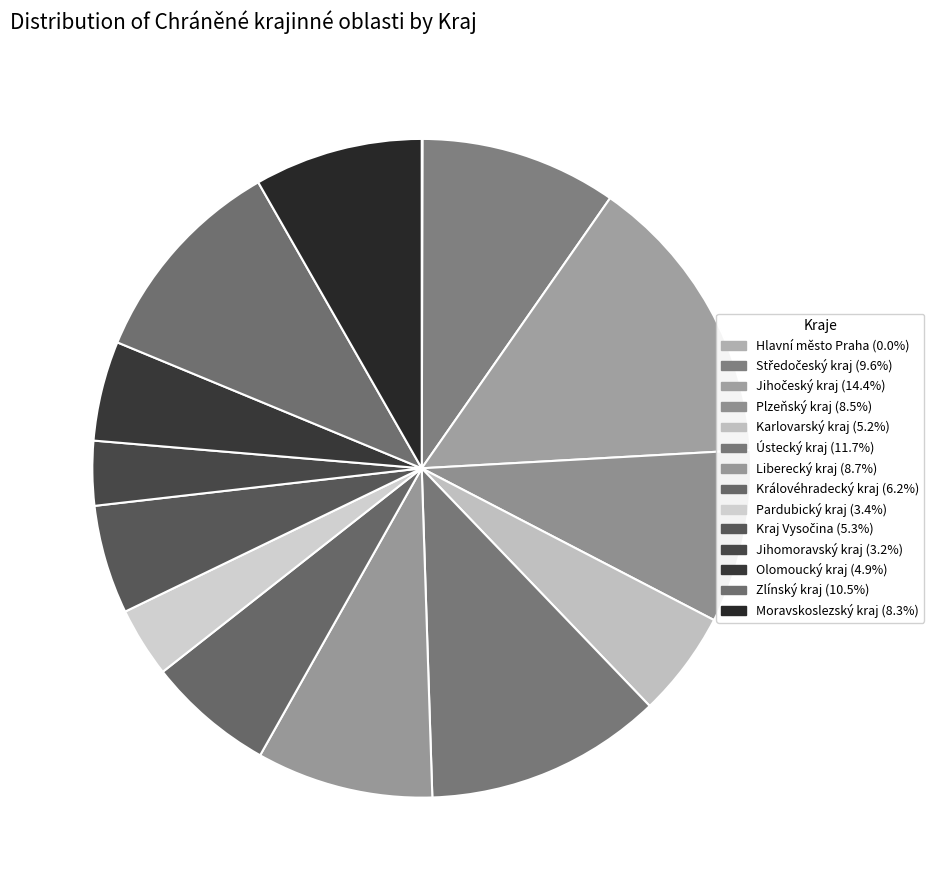

Combined, what portion of the pie is Liberecký kraj and Středočeský kraj?

18.3%